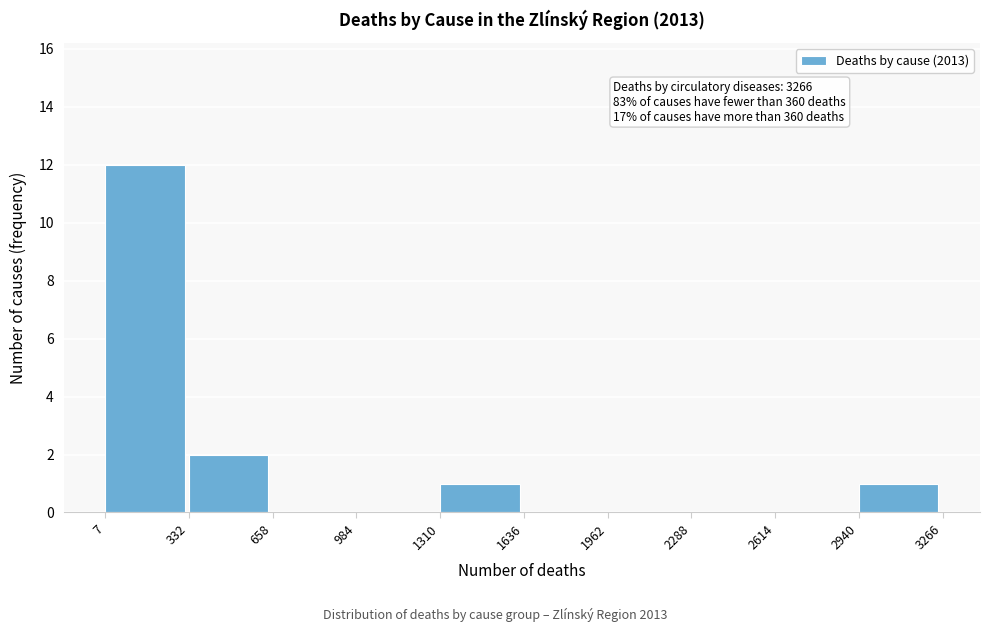

Which range on the x-axis has the tallest bar?

7 to 332